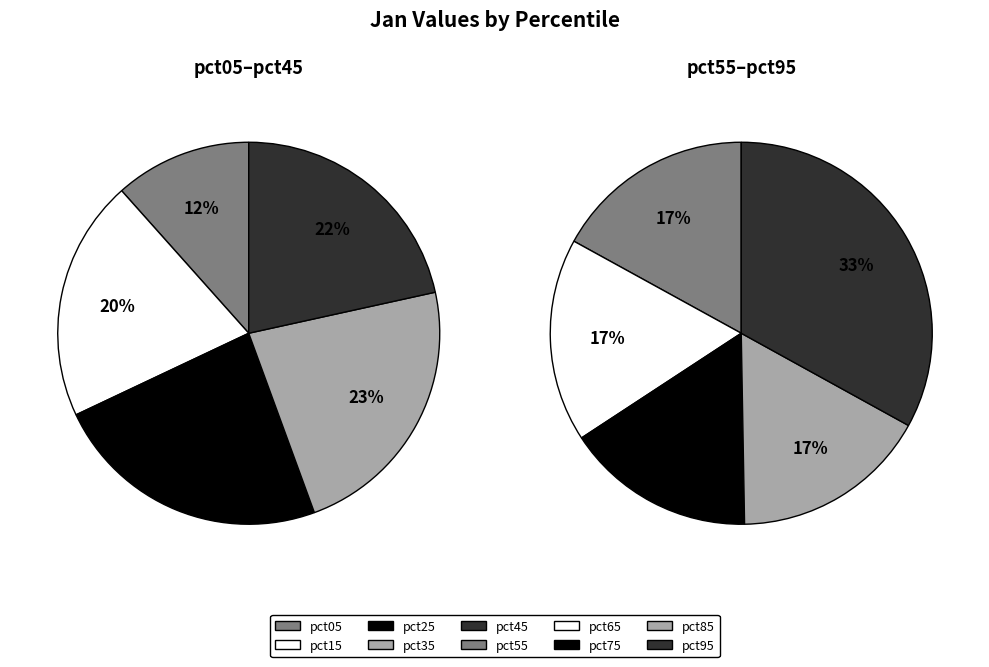

What is the largest slice in the pie chart?

pct95